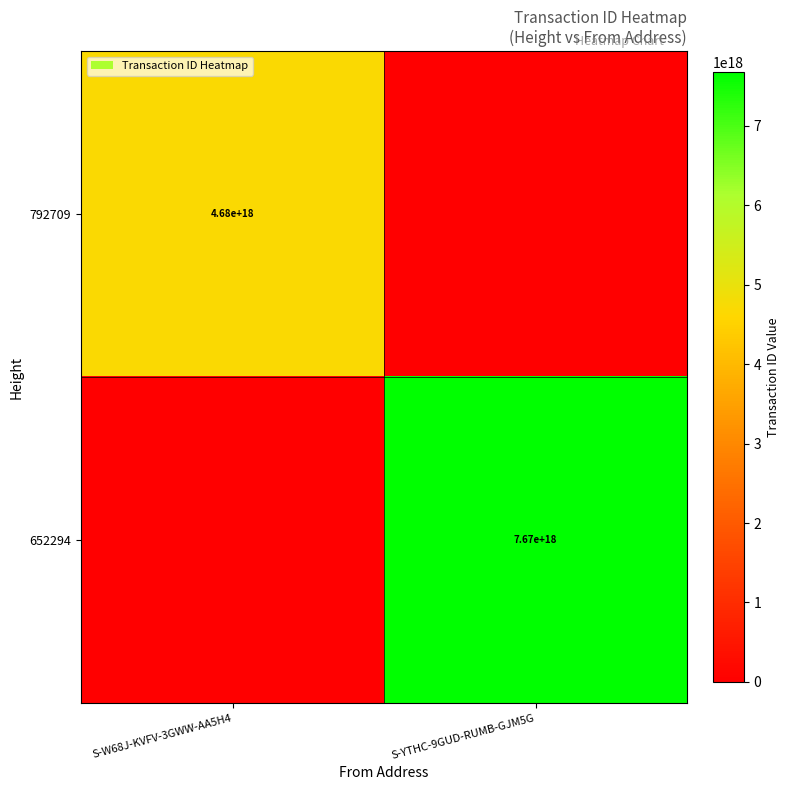

The 652294 series shows 7670000000000000000 at S-YTHC-9GUD-RUMB-GJM5G. True or false?

True